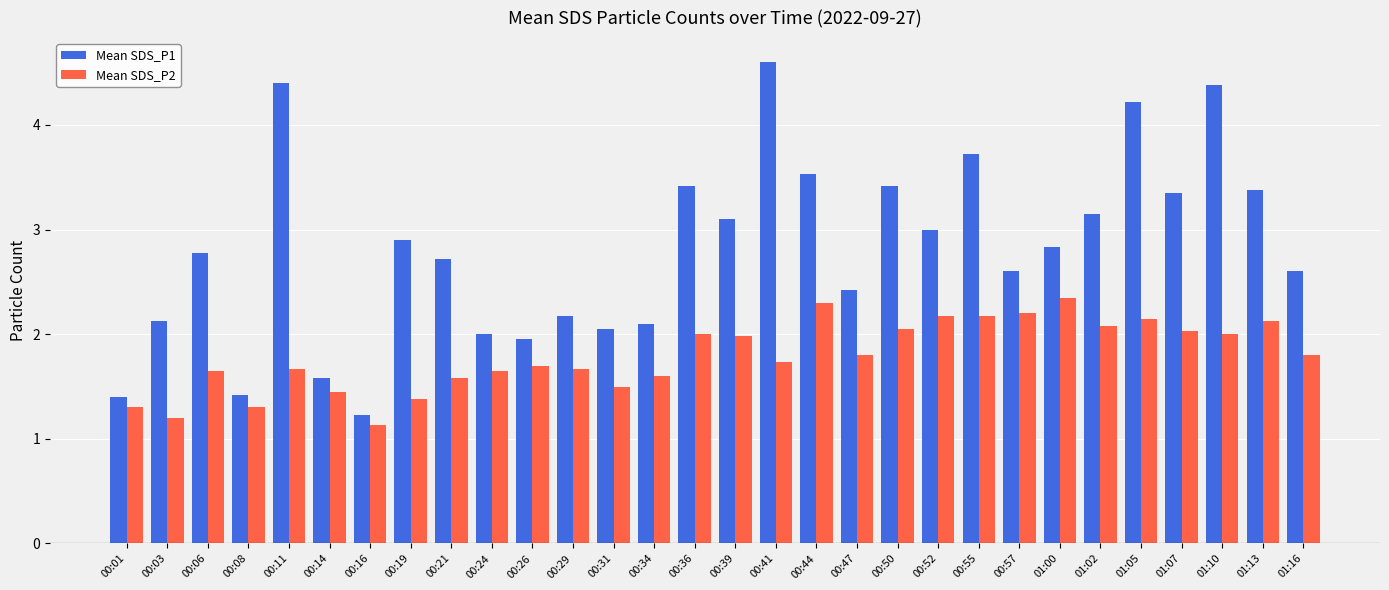

What is the smallest value displayed?

1.1